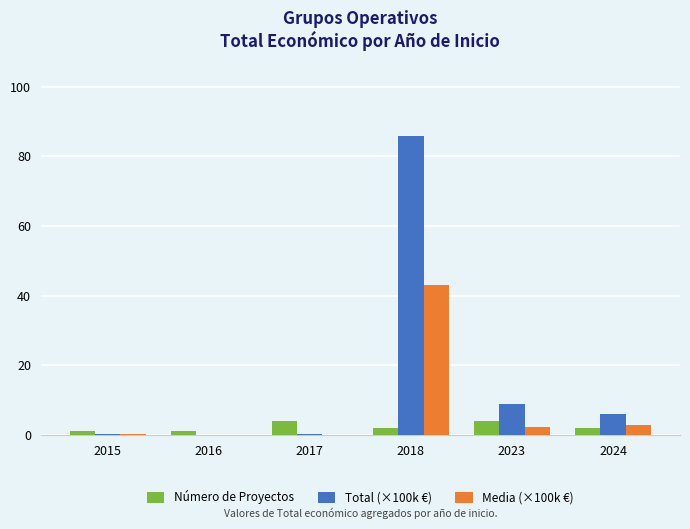

Which series has the largest total across all categories?

Total (×100k €)